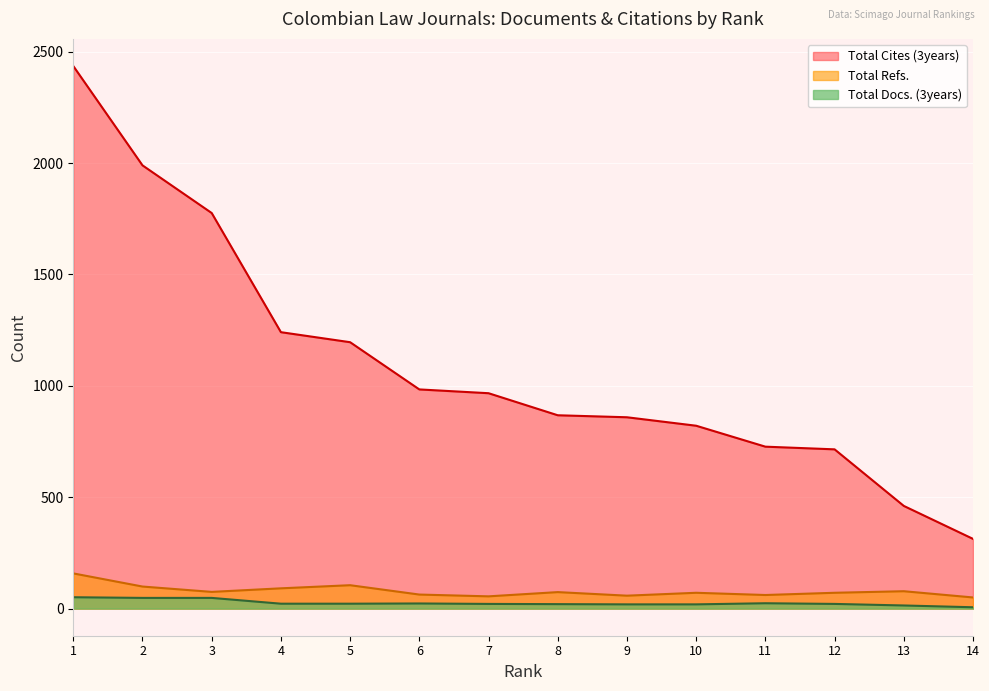

How many categories are shown in the chart?

14